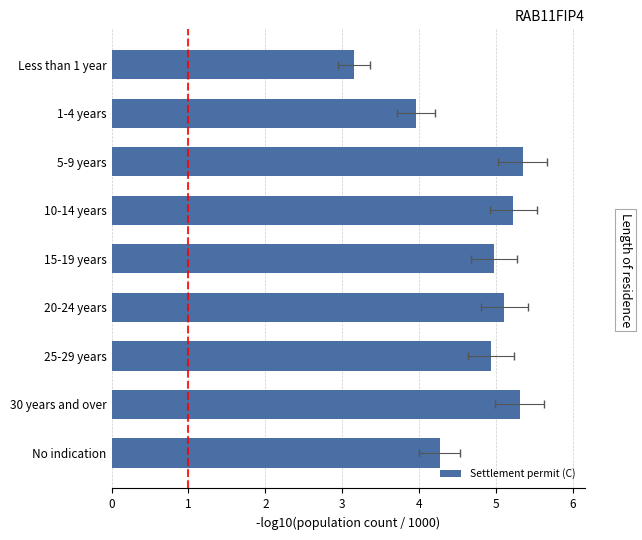

List the labels in order of value, largest first.

5-9 years, 30 years and over, 10-14 years, 20-24 years, 15-19 years, 25-29 years, No indication, 1-4 years, Less than 1 year